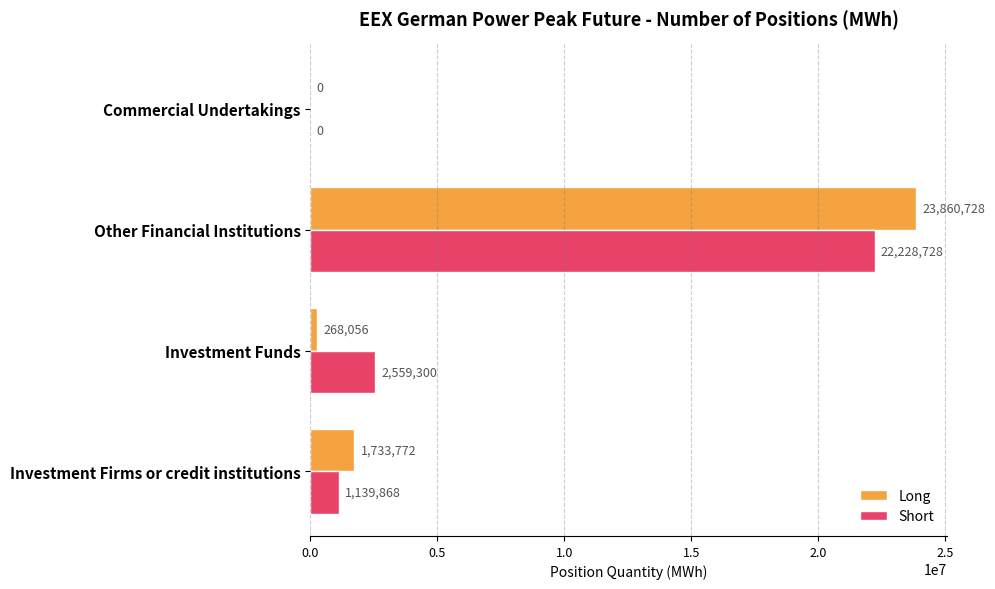

What is the maximum value for Long?

23860728